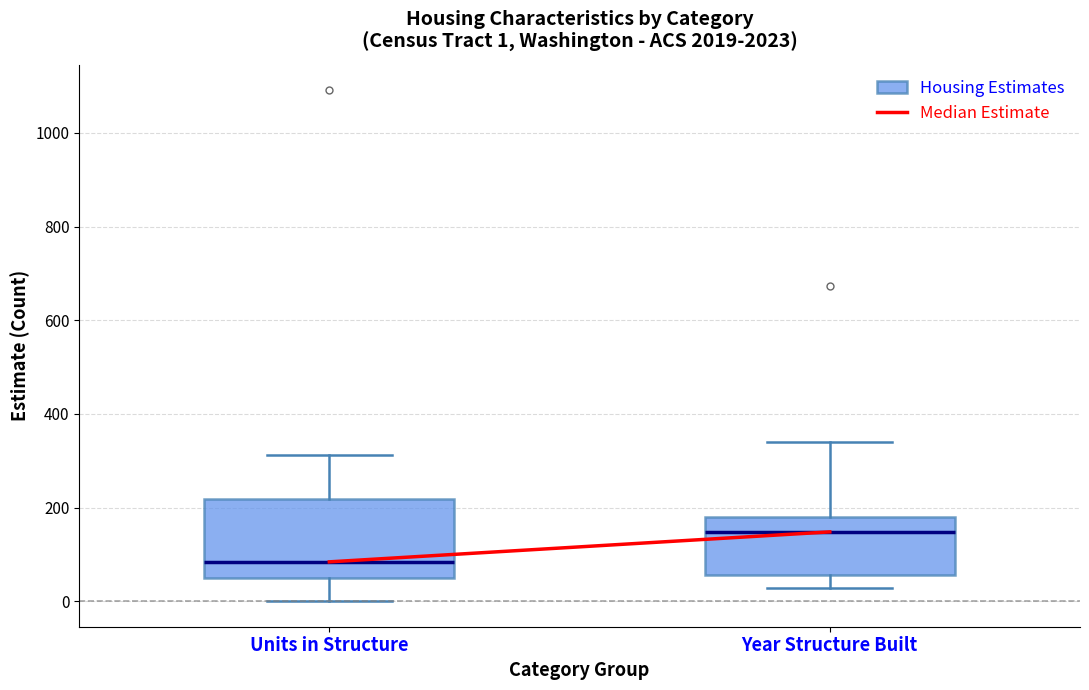

Which box is the tallest, from its lower edge to its upper edge?

Units in Structure